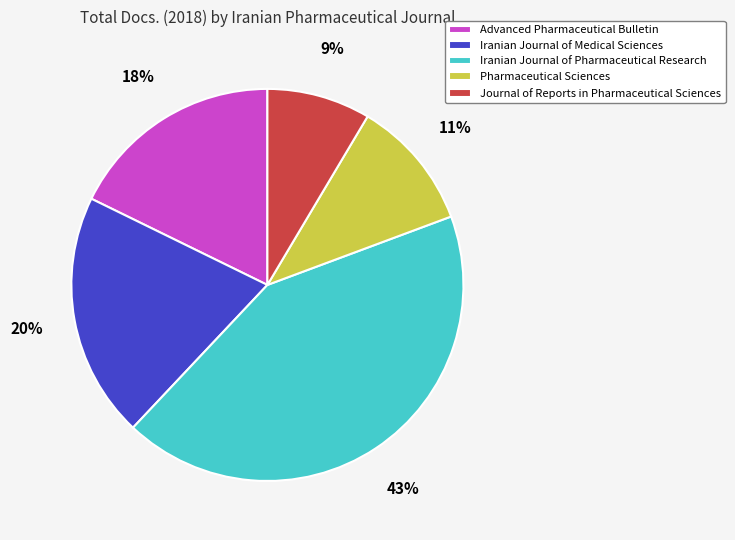

What percentage is the Iranian Journal of Pharmaceutical Research slice, to the nearest percent?

43%